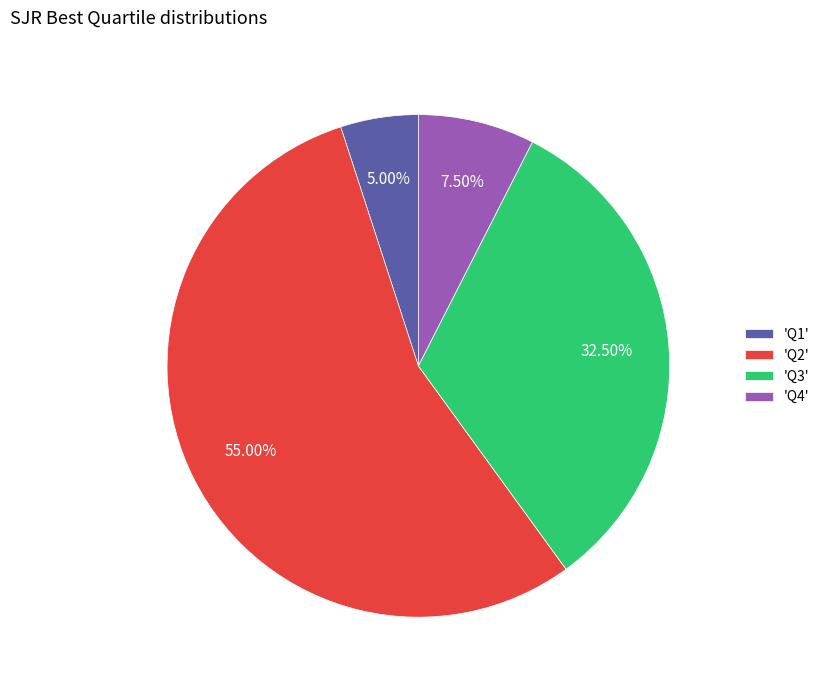

Rank the categories by value from highest to lowest.

'Q2', 'Q3', 'Q4', 'Q1'